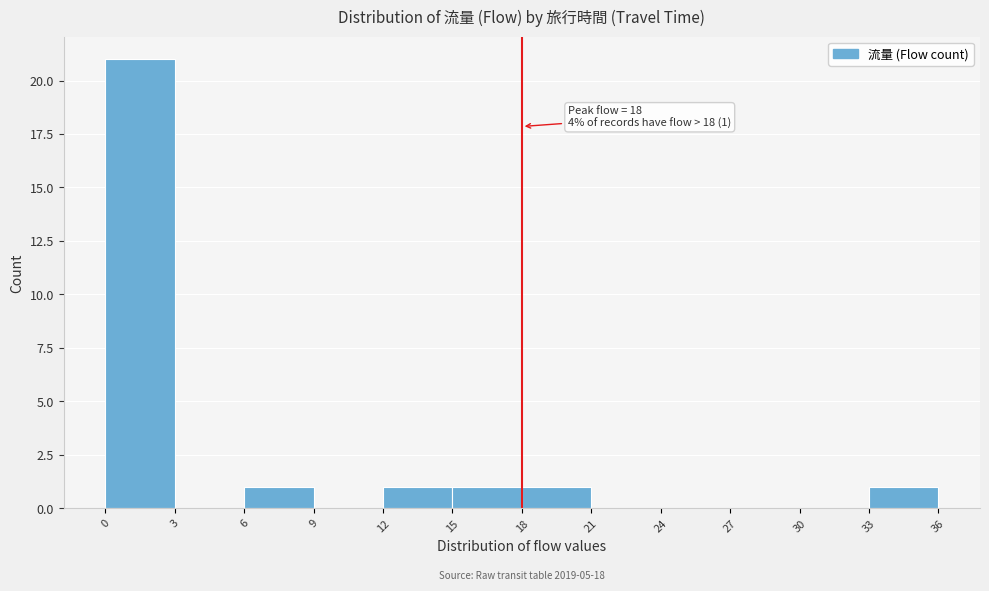

Over which range of the x-axis is the bar tallest?

0 to 3